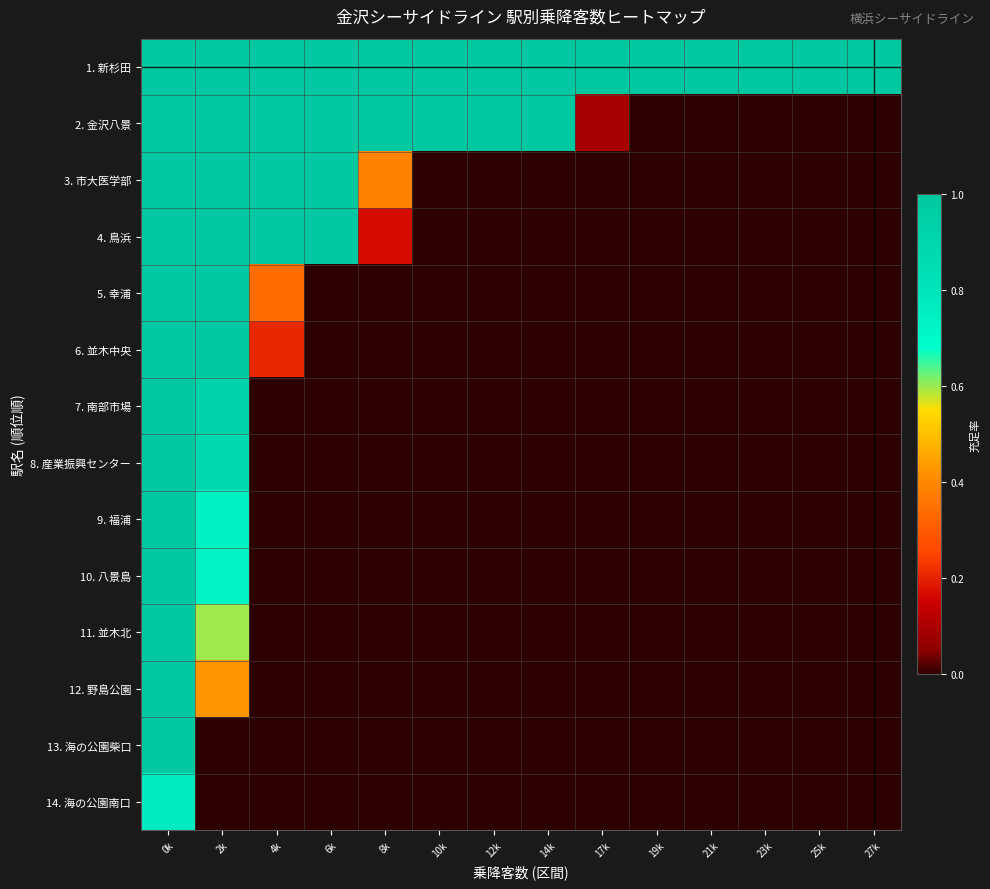

Reading left to right, list all the values displayed in this chart.

1. 新杉田: 0k=1.0	2k=1.0	4k=1.0	6k=1.0	8k=1.0	10k=1.0	12k=1.0	14k=1.0	17k=1.0	19k=1.0	21k=1.0	23k=1.0	25k=1.0	27k=1.0
2. 金沢八景: 0k=1.0	2k=1.0	4k=1.0	6k=1.0	8k=1.0	10k=1.0	12k=1.0	14k=1.0	17k=0.1	19k=0.0	21k=0.0	23k=0.0	25k=0.0	27k=0.0
3. 市大医学部: 0k=1.0	2k=1.0	4k=1.0	6k=1.0	8k=0.4	10k=0.0	12k=0.0	14k=0.0	17k=0.0	19k=0.0	21k=0.0	23k=0.0	25k=0.0	27k=0.0
4. 鳥浜: 0k=1.0	2k=1.0	4k=1.0	6k=1.0	8k=0.2	10k=0.0	12k=0.0	14k=0.0	17k=0.0	19k=0.0	21k=0.0	23k=0.0	25k=0.0	27k=0.0
5. 幸浦: 0k=1.0	2k=1.0	4k=0.3	6k=0.0	8k=0.0	10k=0.0	12k=0.0	14k=0.0	17k=0.0	19k=0.0	21k=0.0	23k=0.0	25k=0.0	27k=0.0
6. 並木中央: 0k=1.0	2k=1.0	4k=0.2	6k=0.0	8k=0.0	10k=0.0	12k=0.0	14k=0.0	17k=0.0	19k=0.0	21k=0.0	23k=0.0	25k=0.0	27k=0.0
7. 南部市場: 0k=1.0	2k=0.9	4k=0.0	6k=0.0	8k=0.0	10k=0.0	12k=0.0	14k=0.0	17k=0.0	19k=0.0	21k=0.0	23k=0.0	25k=0.0	27k=0.0
8. 産業振興センター: 0k=1.0	2k=0.9	4k=0.0	6k=0.0	8k=0.0	10k=0.0	12k=0.0	14k=0.0	17k=0.0	19k=0.0	21k=0.0	23k=0.0	25k=0.0	27k=0.0
9. 福浦: 0k=1.0	2k=0.7	4k=0.0	6k=0.0	8k=0.0	10k=0.0	12k=0.0	14k=0.0	17k=0.0	19k=0.0	21k=0.0	23k=0.0	25k=0.0	27k=0.0
10. 八景島: 0k=1.0	2k=0.7	4k=0.0	6k=0.0	8k=0.0	10k=0.0	12k=0.0	14k=0.0	17k=0.0	19k=0.0	21k=0.0	23k=0.0	25k=0.0	27k=0.0
11. 並木北: 0k=1.0	2k=0.6	4k=0.0	6k=0.0	8k=0.0	10k=0.0	12k=0.0	14k=0.0	17k=0.0	19k=0.0	21k=0.0	23k=0.0	25k=0.0	27k=0.0
12. 野島公園: 0k=1.0	2k=0.4	4k=0.0	6k=0.0	8k=0.0	10k=0.0	12k=0.0	14k=0.0	17k=0.0	19k=0.0	21k=0.0	23k=0.0	25k=0.0	27k=0.0
13. 海の公園柴口: 0k=1.0	2k=0.0	4k=0.0	6k=0.0	8k=0.0	10k=0.0	12k=0.0	14k=0.0	17k=0.0	19k=0.0	21k=0.0	23k=0.0	25k=0.0	27k=0.0
14. 海の公園南口: 0k=0.8	2k=0.0	4k=0.0	6k=0.0	8k=0.0	10k=0.0	12k=0.0	14k=0.0	17k=0.0	19k=0.0	21k=0.0	23k=0.0	25k=0.0	27k=0.0